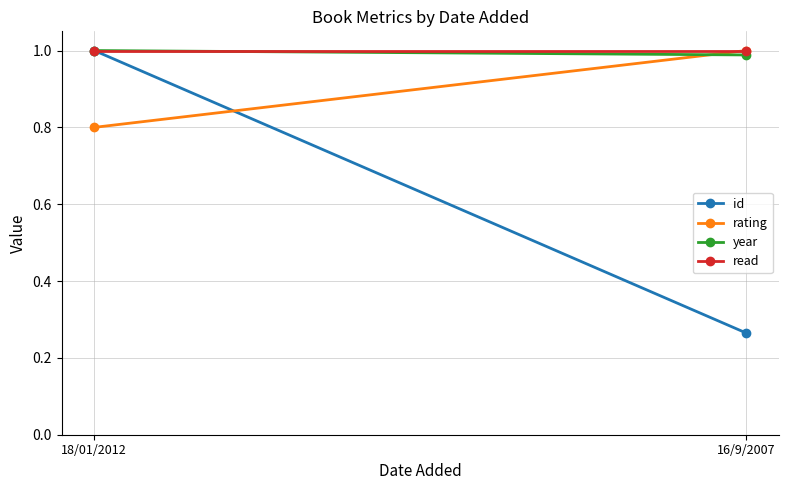

What is the value of the read point at the 2nd from the left?

1.0